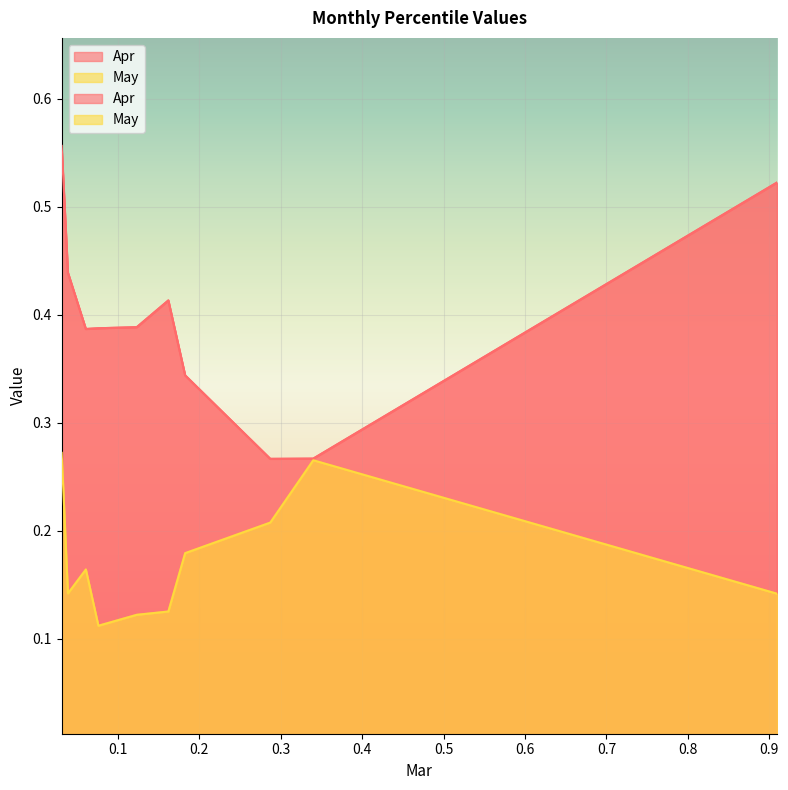

How many interior local peaks does the Apr series have?

1